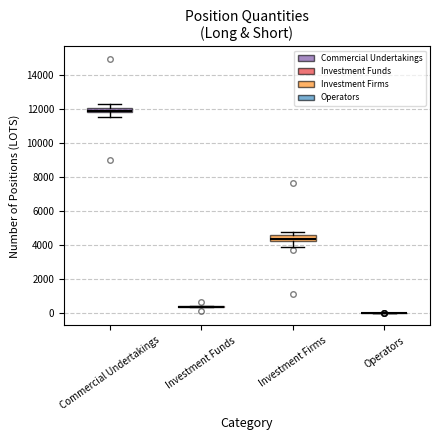

Where does the upper whisker of the box for Commercial Undertakings end on the y-axis? The values are not printed on the chart, so give them approximately, as read against the axis.

12400